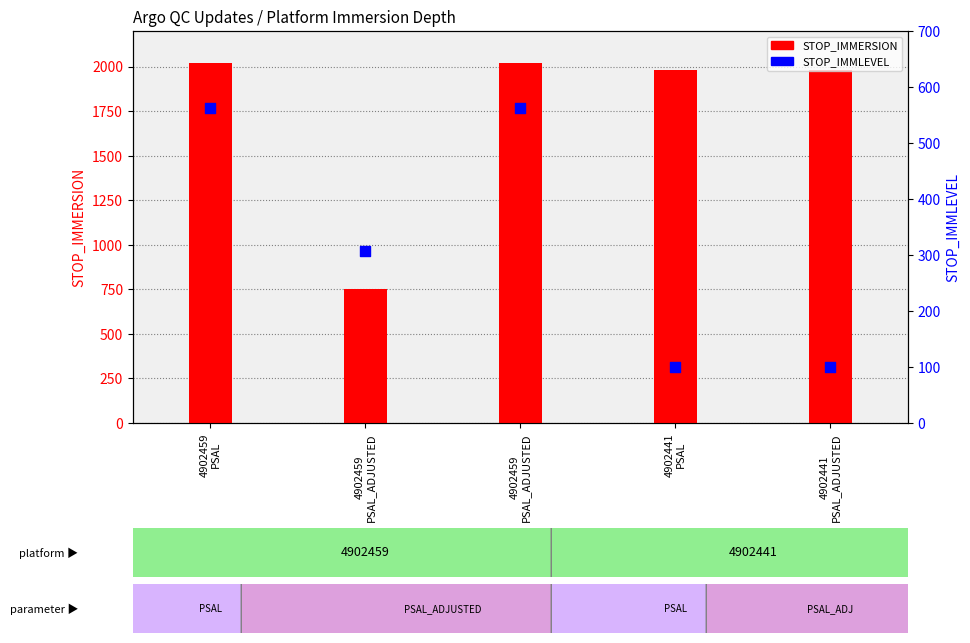

At how many categories does at least one series exceed 1397?

4